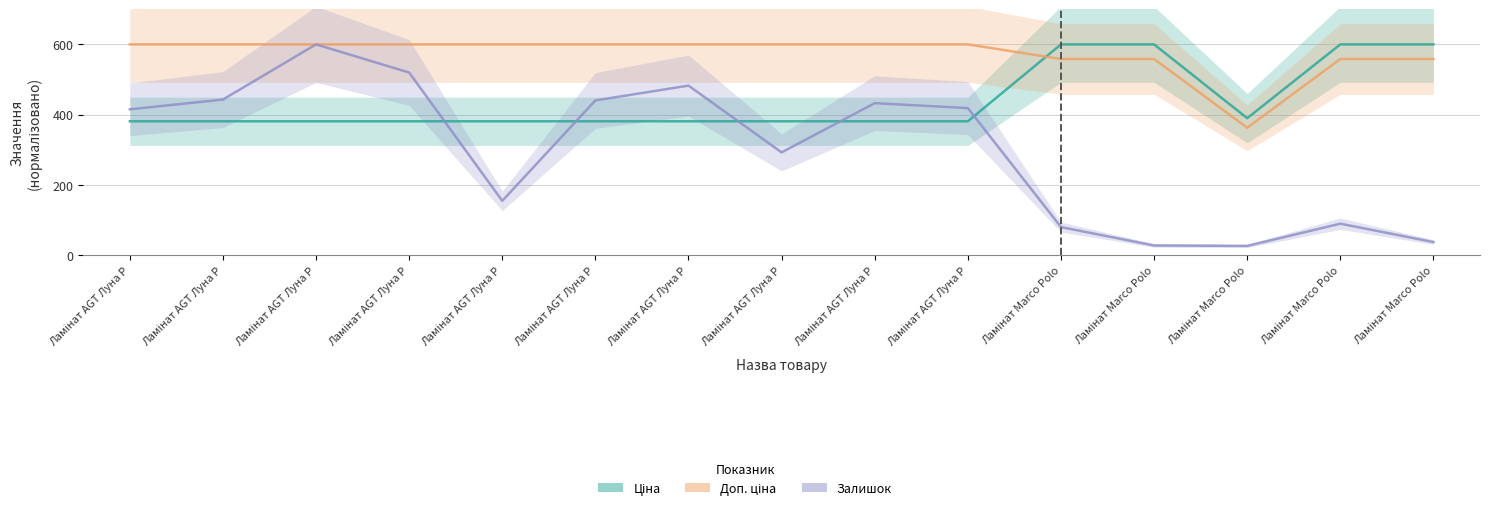

In Залишок, how many points are lower than both neighbors (excluding endpoints)?

3